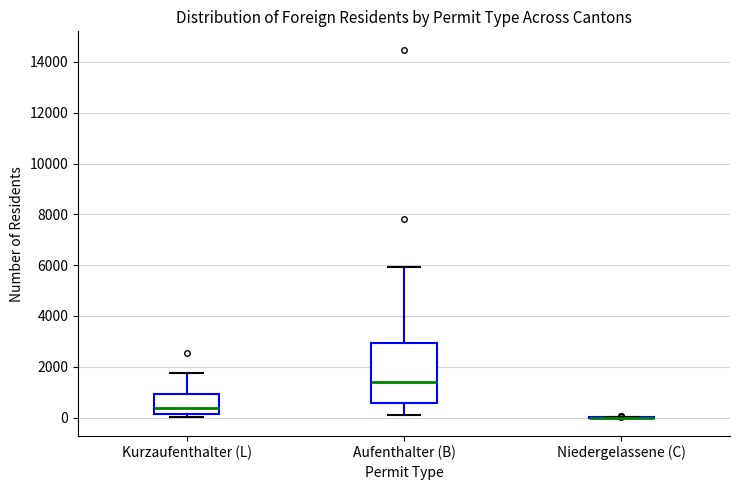

Reading left to right, read every box against the y-axis: the position of its median line, the range the box covers, and the ends of its whiskers. The values are not printed on the chart, so give them approximately, as read against the axis.

Kurzaufenthalter (L): median 400, box 200 to 1000, whiskers 0 to 1800
Aufenthalter (B): median 1400, box 600 to 3000, whiskers 200 to 6000
Niedergelassene (C): box collapsed to a line at 0, whiskers 0 to 0